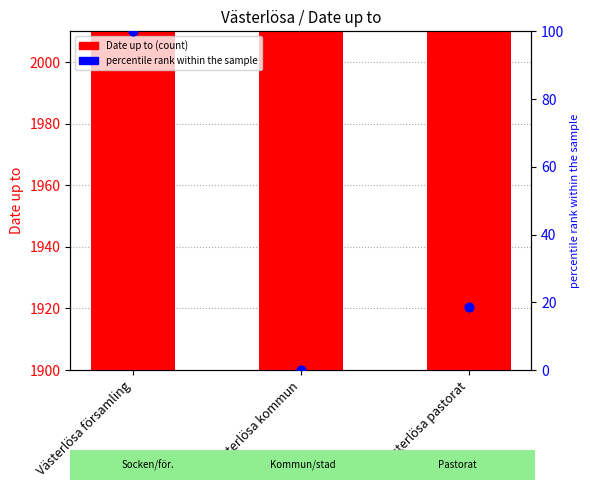

What is the total value across all series at Västerlösa pastorat?

1979.5